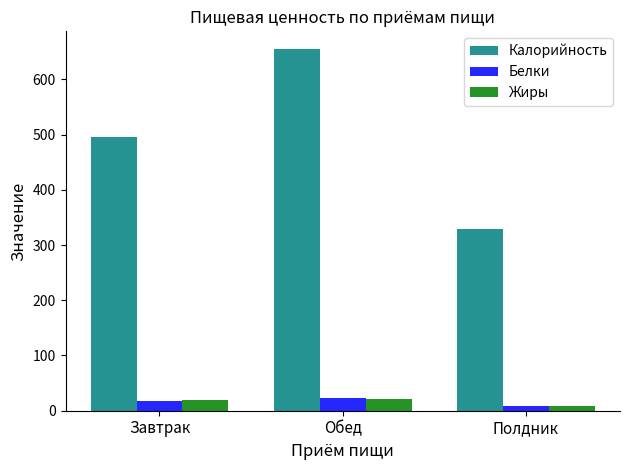

Reading left to right, transcribe all the data shown in this chart.

Калорийность: Завтрак=496.2	Обед=654.3	Полдник=329.4
Белки: Завтрак=18.5	Обед=22.5	Полдник=8.5
Жиры: Завтрак=18.9	Обед=22.1	Полдник=7.7